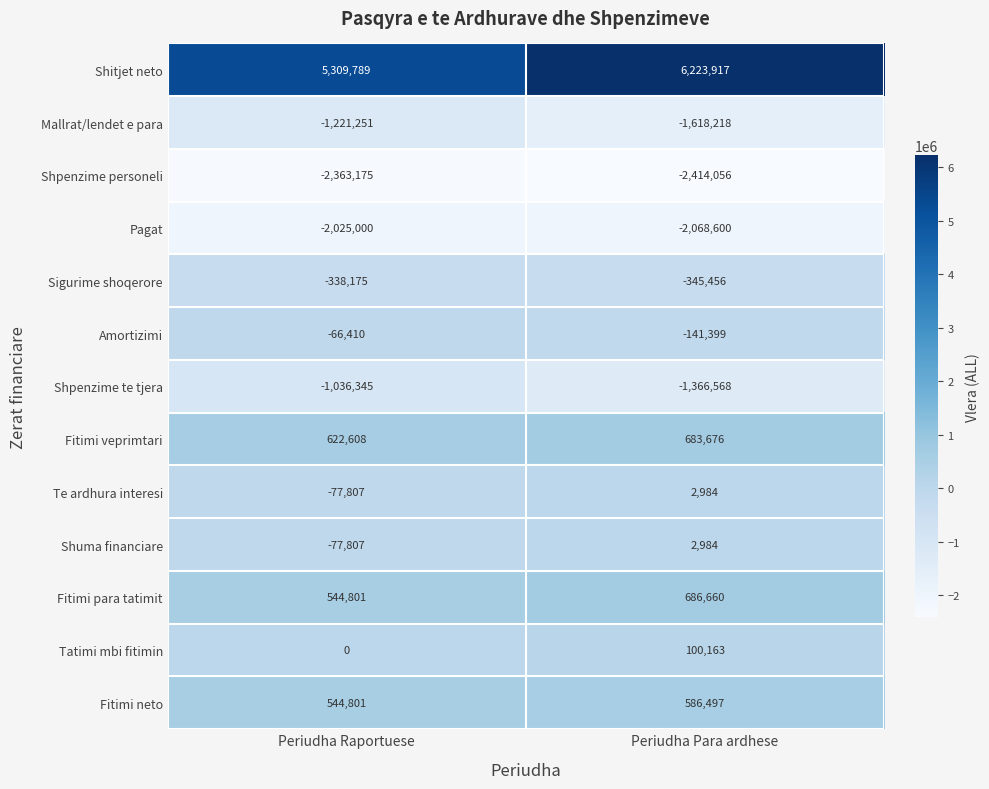

What value does the Sigurime shoqerore series have at Periudha Para ardhese?

-345456